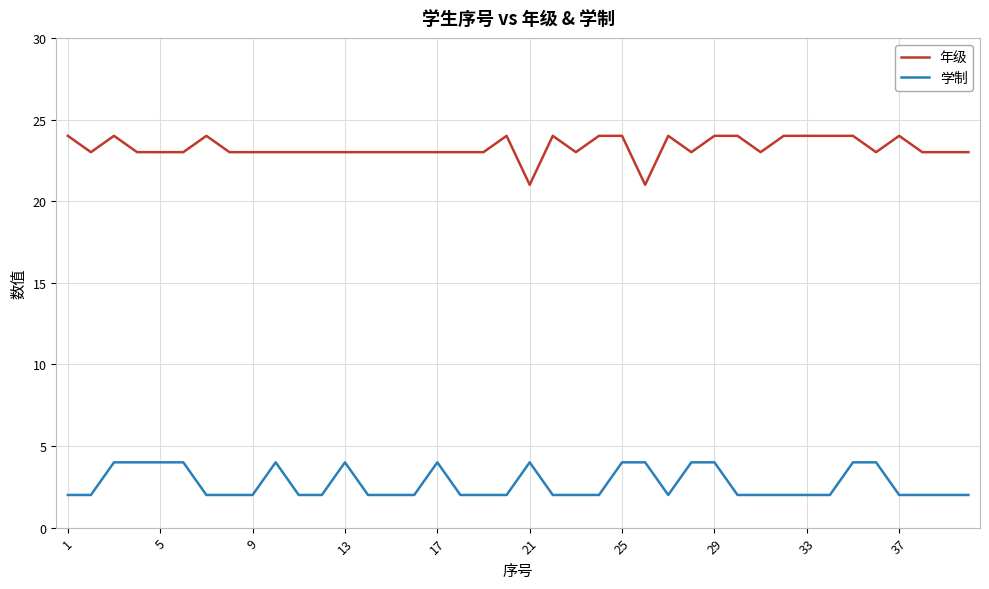

True or false: 学制 and 年级 cross at least once.

False